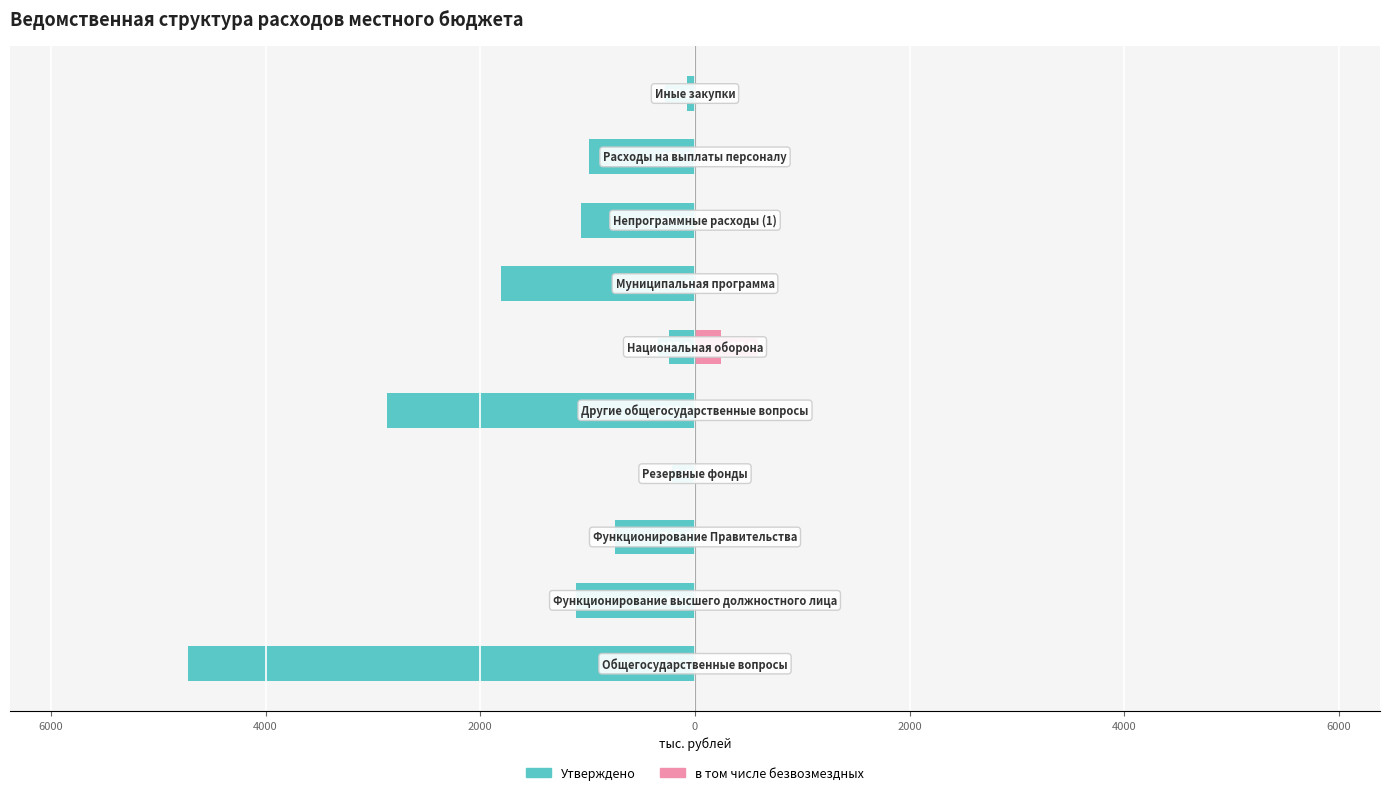

Which series changed the most between 8000 and 9?

Утверждено